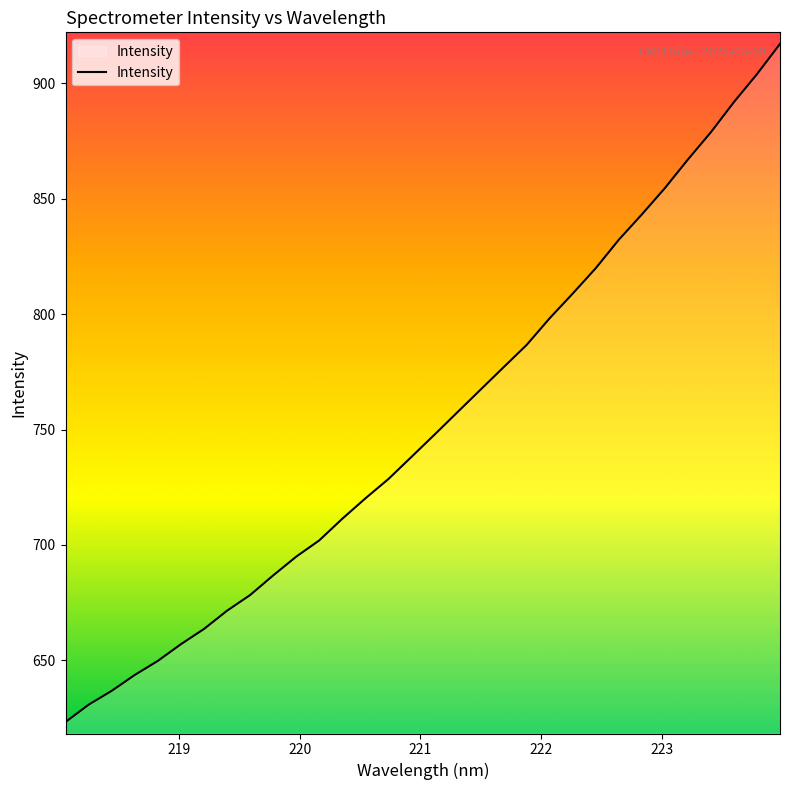

What is the minimum value shown in the chart?

623.3